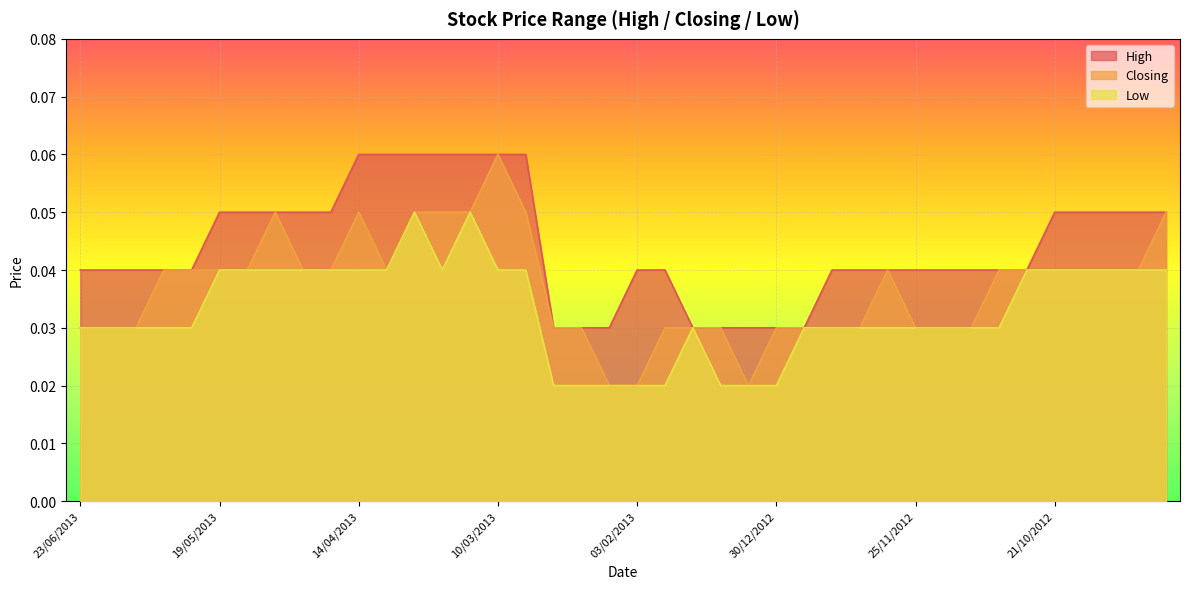

Is it true that Closing equals 0.1 at 10/03/2013?

False